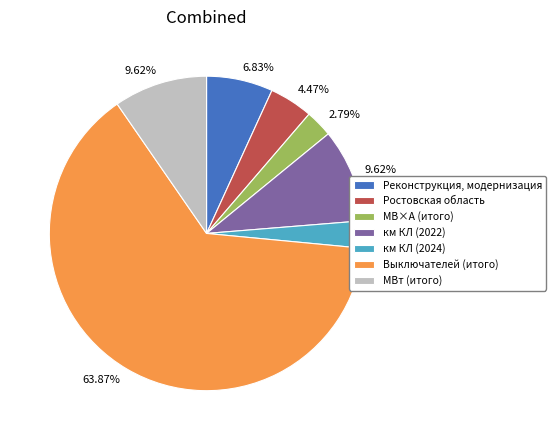

Is there a majority slice in this chart?

Yes